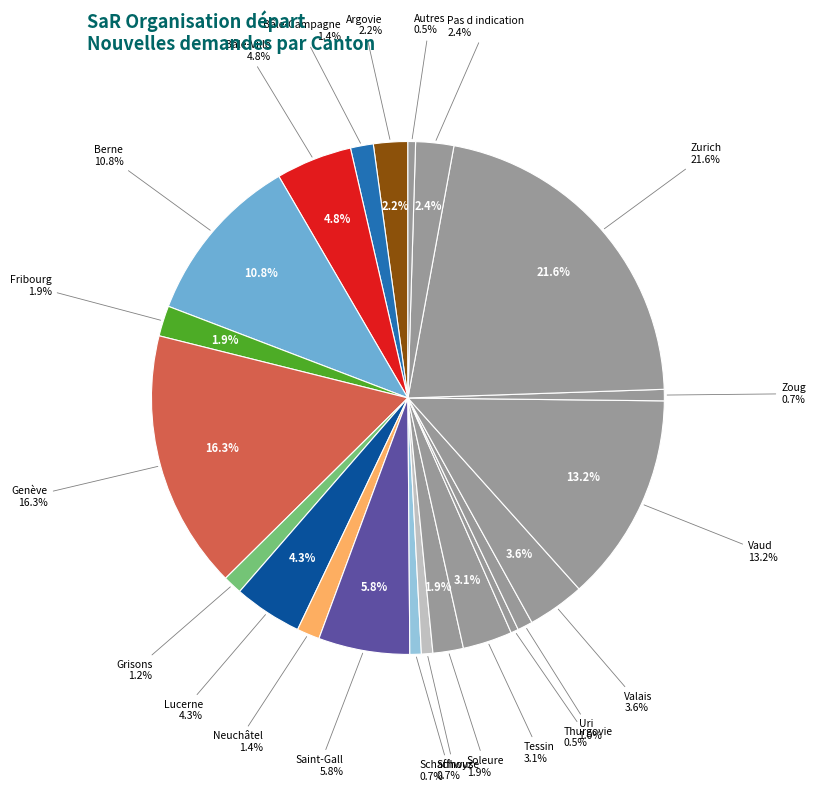

Does Berne represent more than half of the total?

No